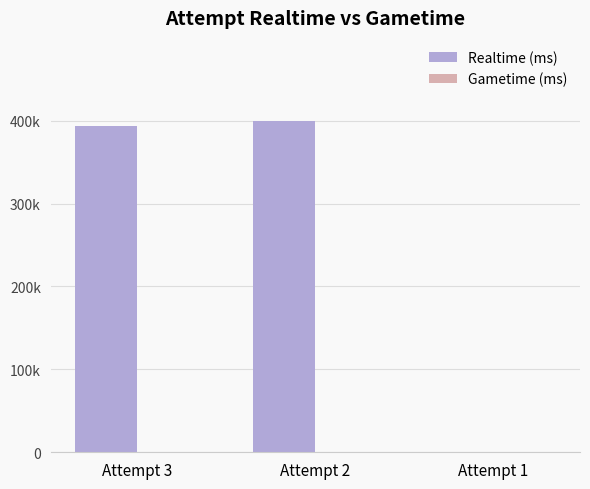

Are the bars horizontal?

No